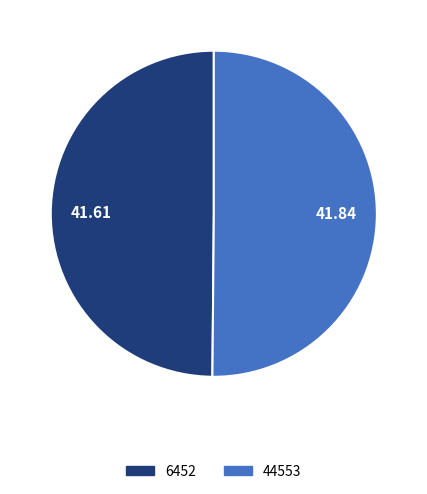

Combined, do 6452 and 44553 account for over 50%?

Yes